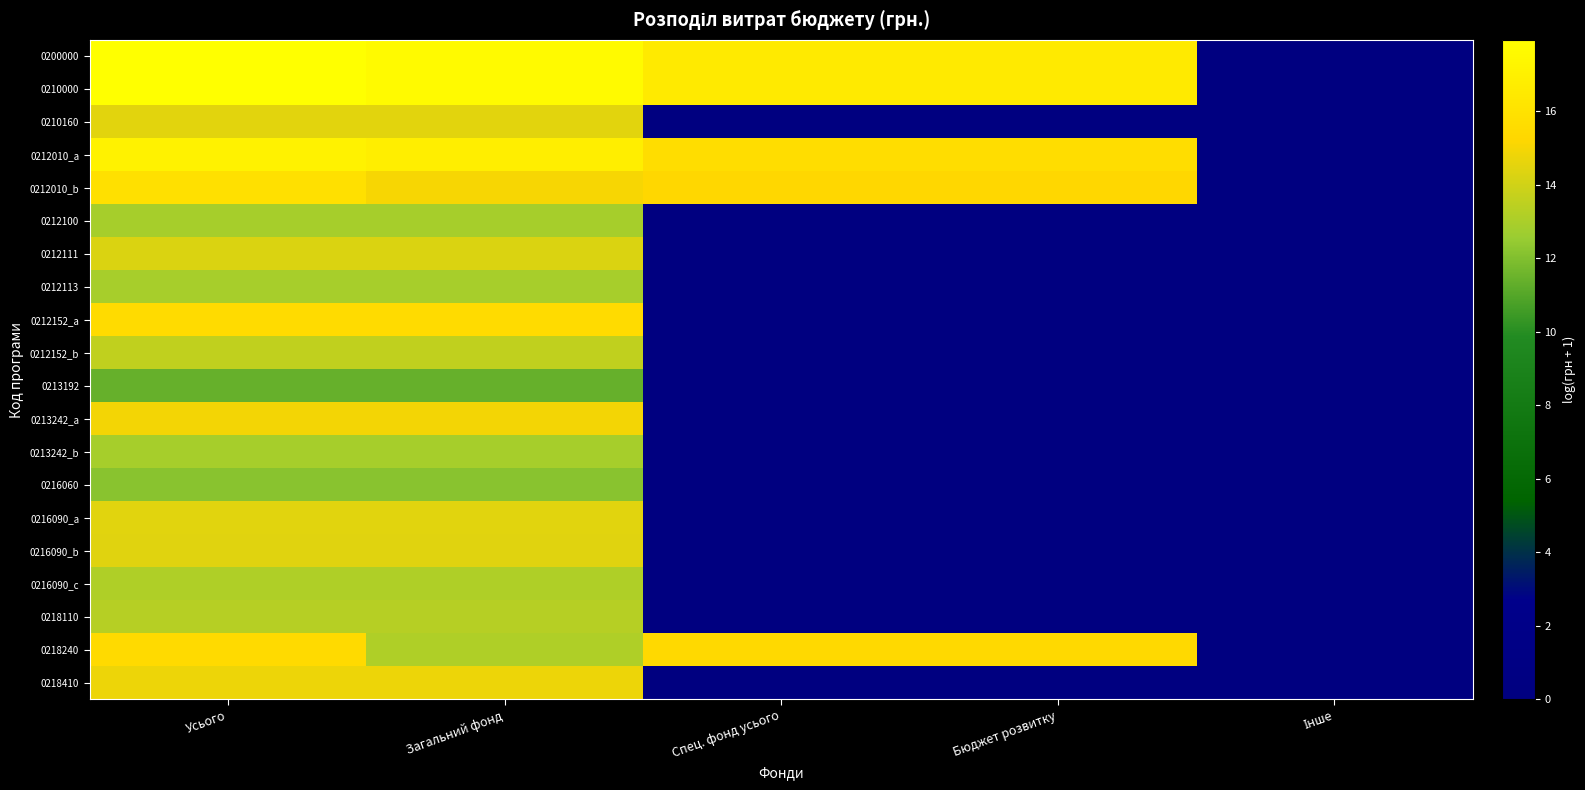

What is the greatest value displayed?

17.9